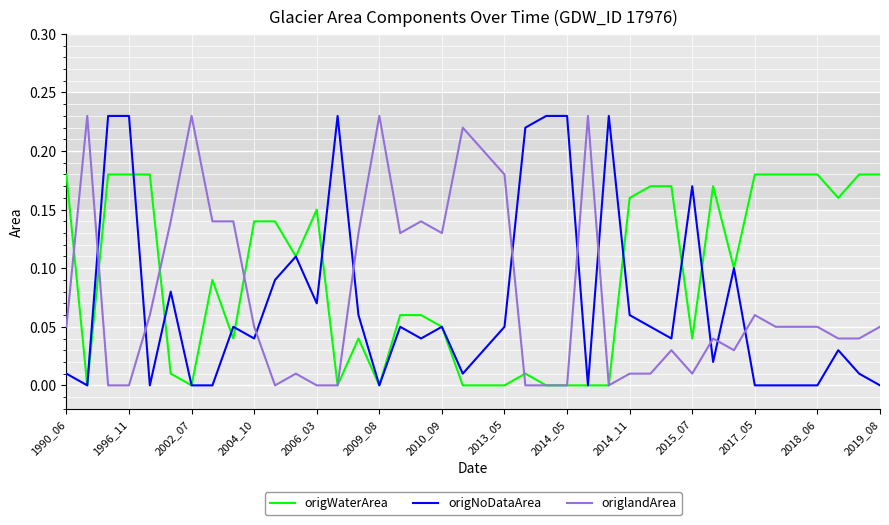

What are all the series names shown in the legend?

origWaterArea, origNoDataArea, origlandArea